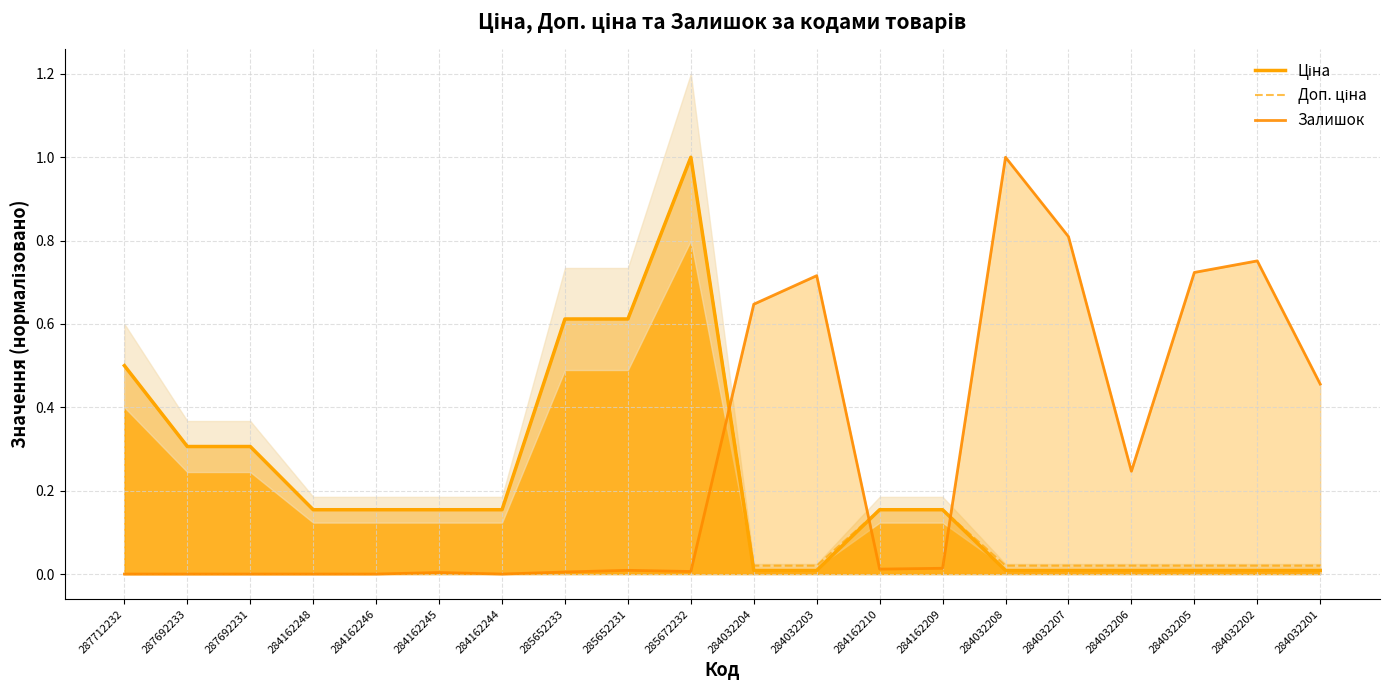

The value of Доп. ціна at 287712232 is 0.1. True or false?

False